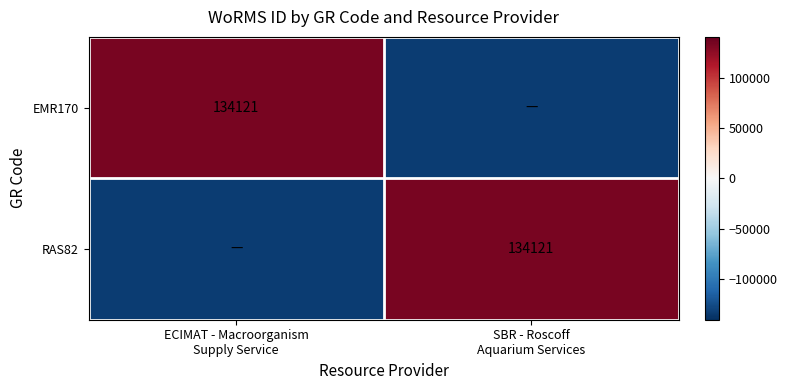

The EMR170 series shows -134121 at SBR - Roscoff Aquarium Services. True or false?

True